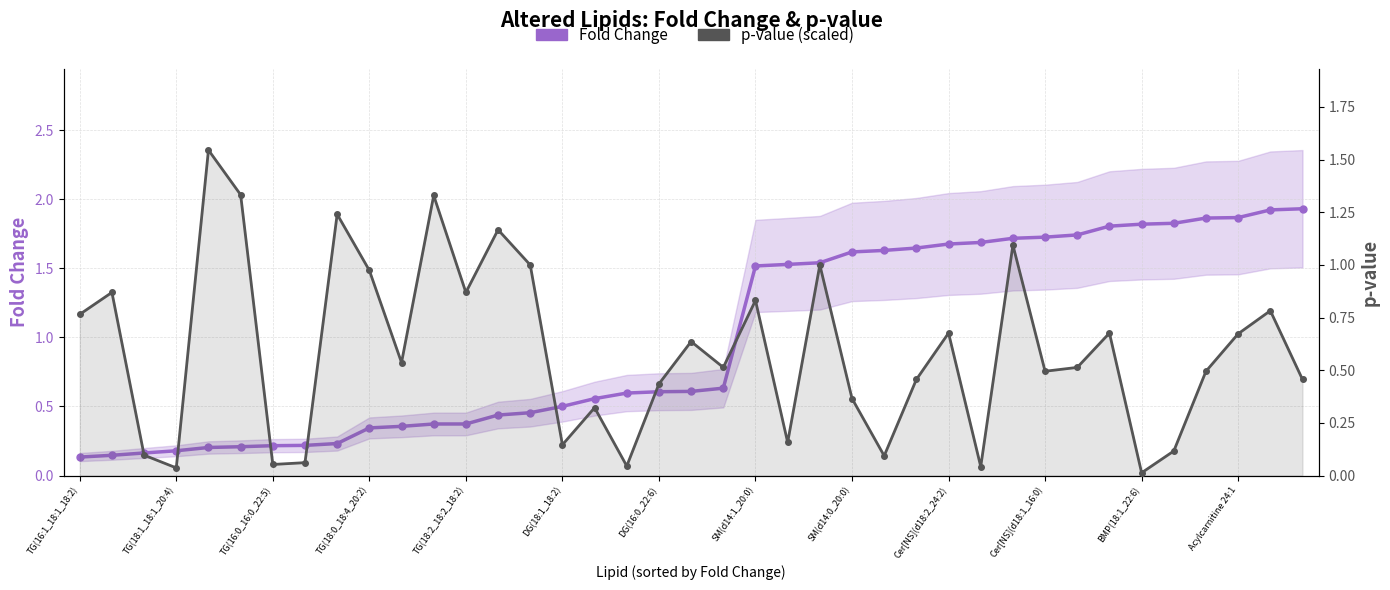

The value of Fold Change at SM(d14:1_20:0) is 0.0. True or false?

False